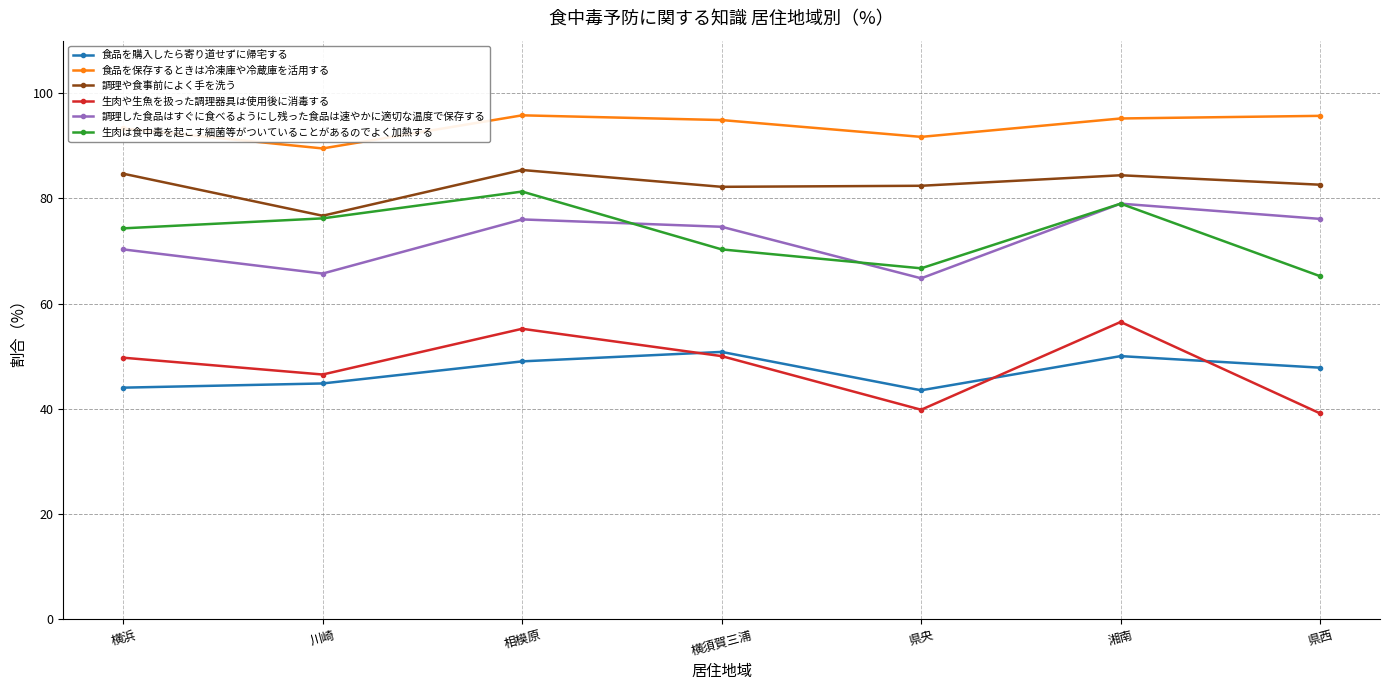

True or false: 食品を購入したら寄り道せずに帰宅する and 生肉や生魚を扱った調理器具は使用後に消毒する intersect in this chart.

True